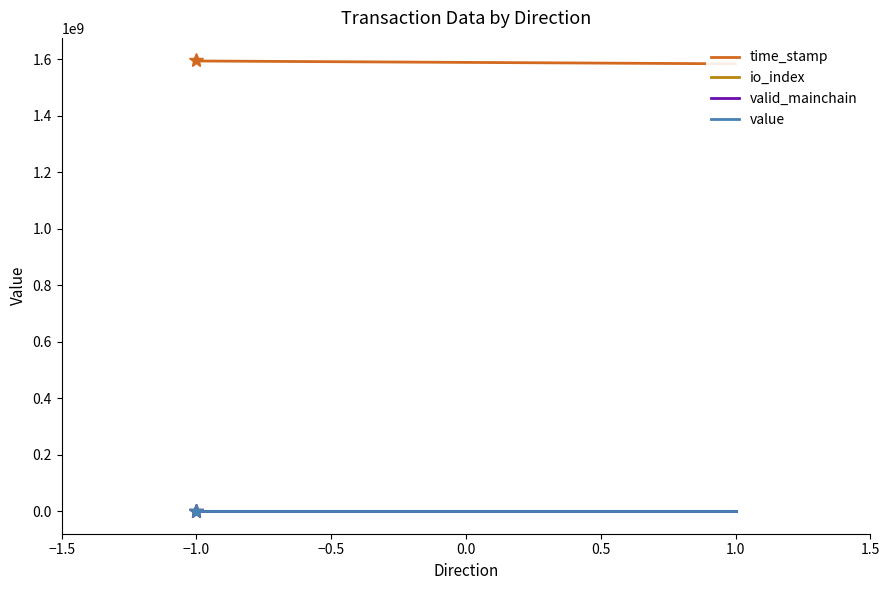

How many lines are shown in the chart?

4